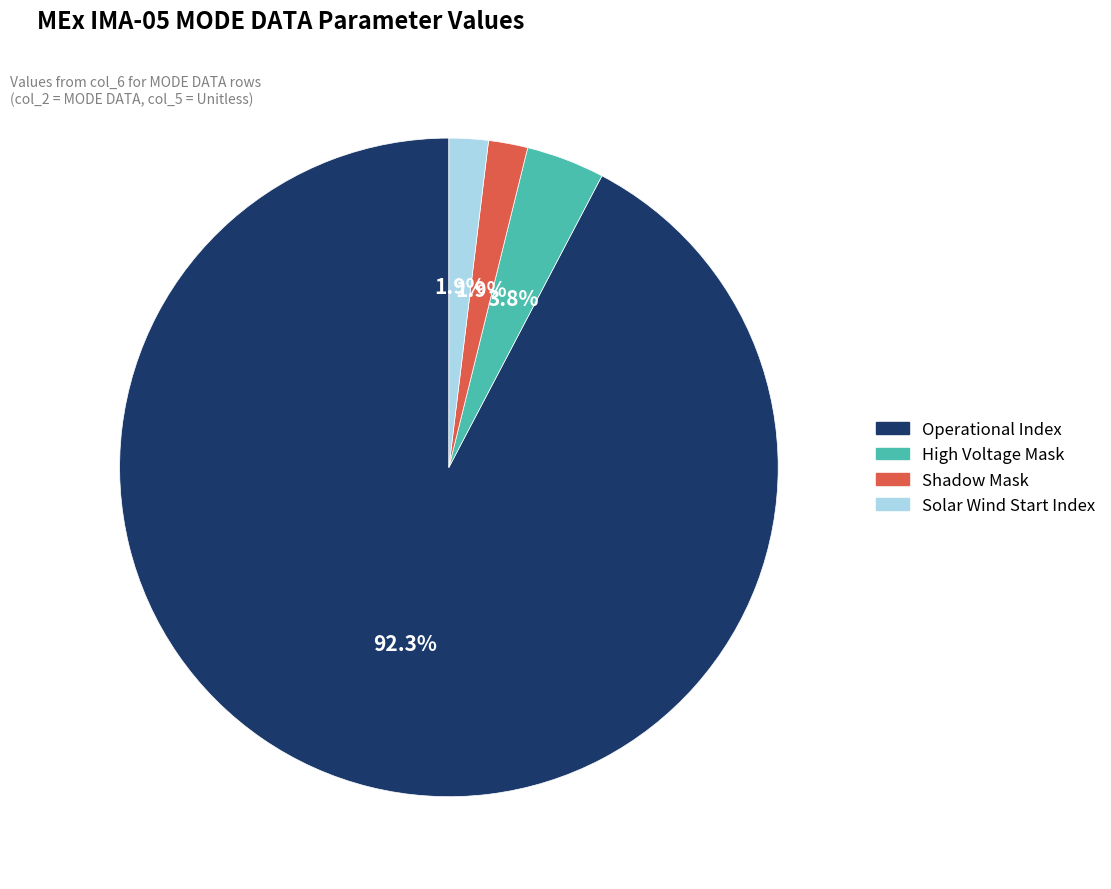

Does any single category account for the majority?

Yes